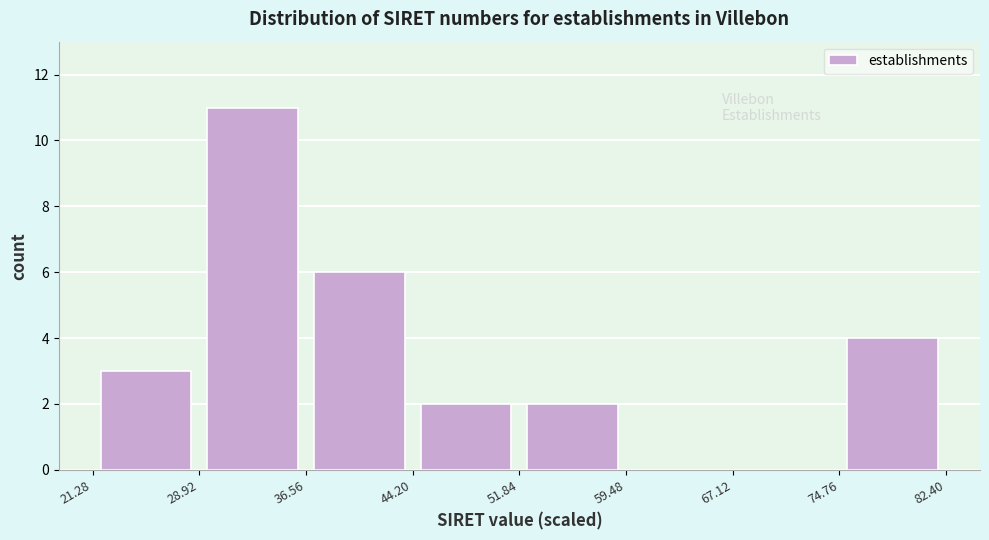

How tall is the bar that spans 28.92 to 36.56 on the x-axis? The values are not printed on the chart, so give them approximately, as read against the axis.

11